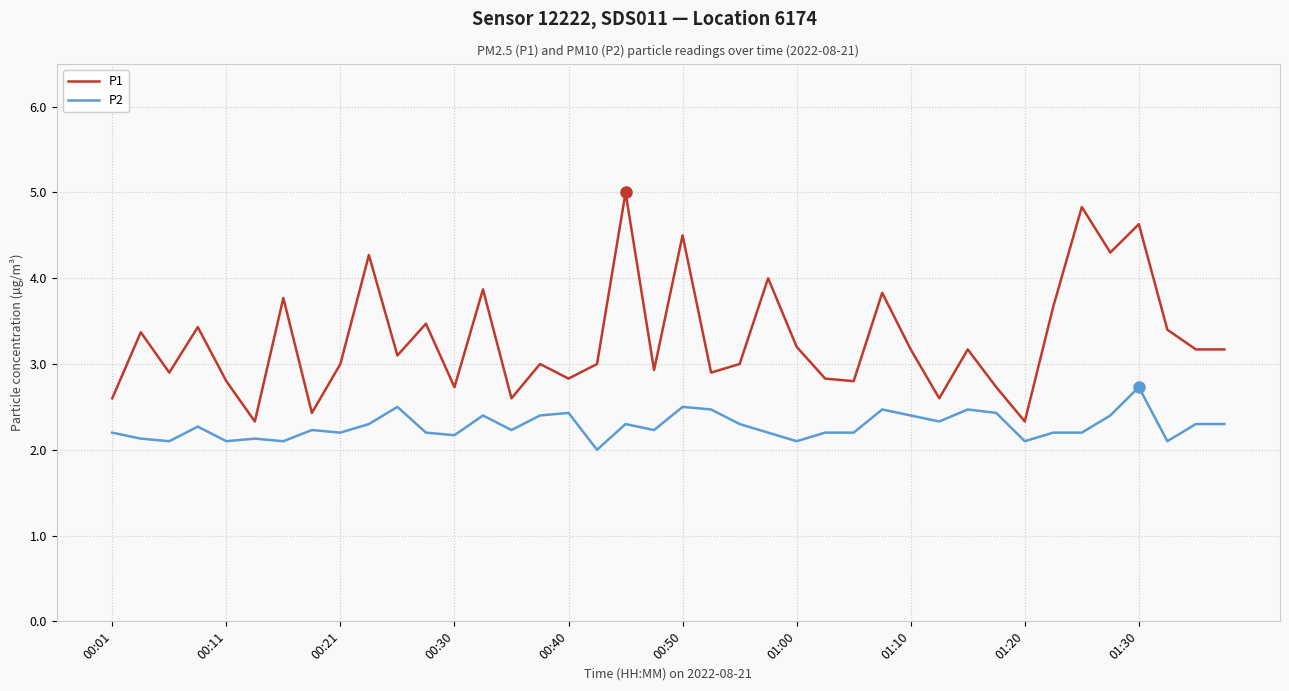

What is the difference between the maximum and minimum values in the P1 series?

2.7